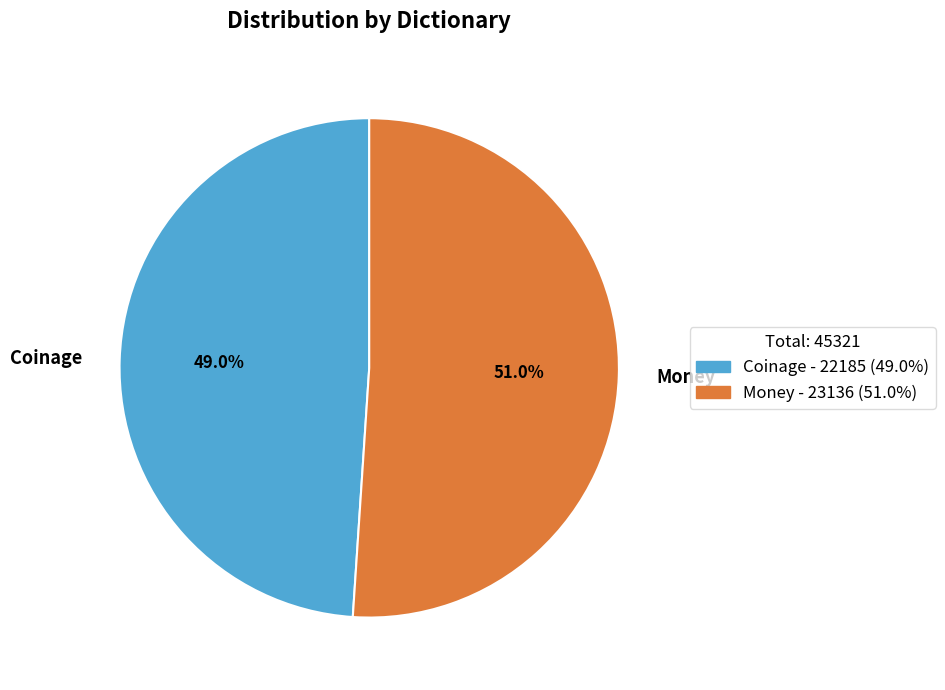

Approximately how many times larger is the value at Coinage compared to Money?

1.0